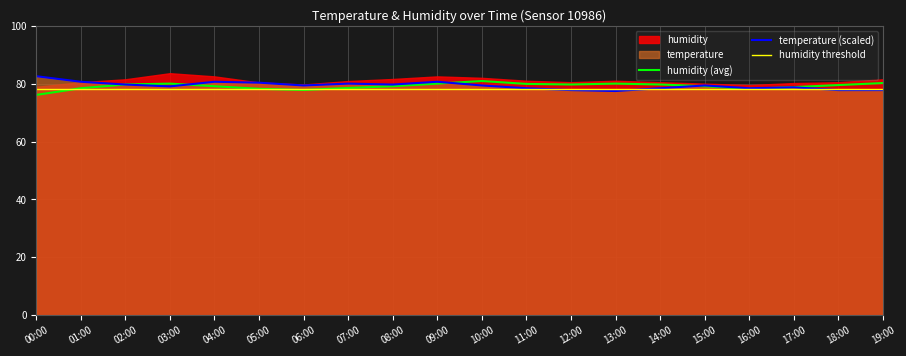

Where is the first local minimum for humidity?

06:00